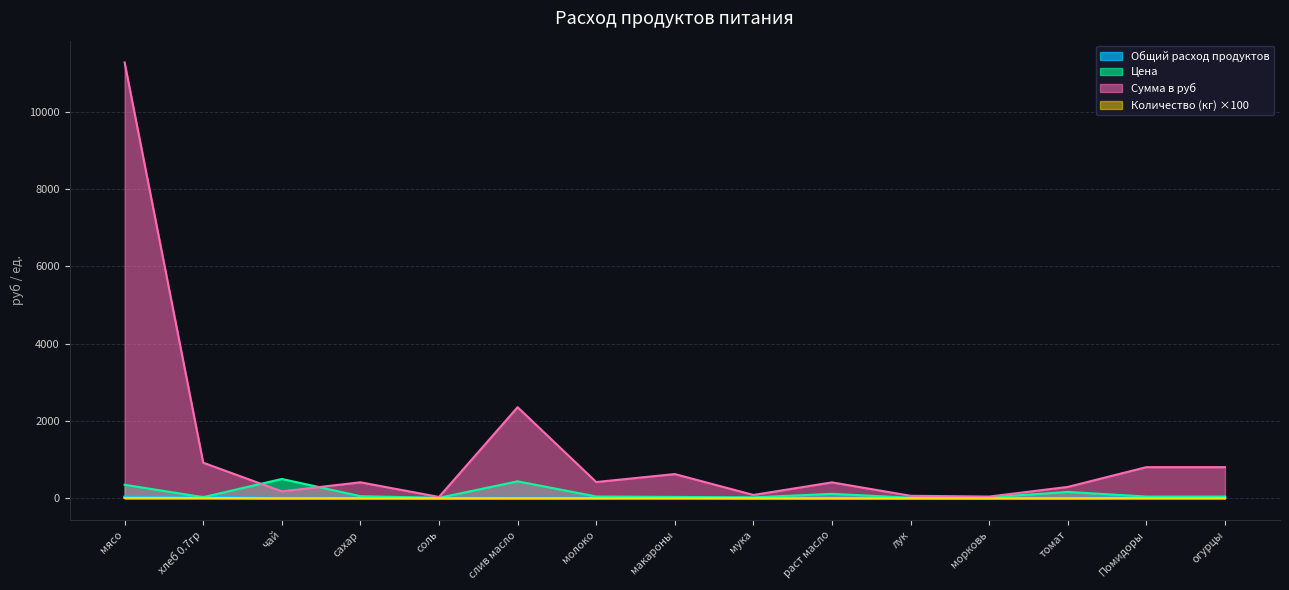

How many data points in Сумма в руб are above 413?

8